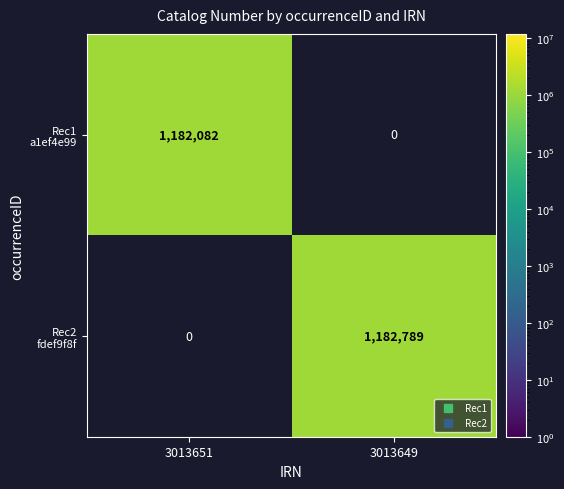

How many distinct data groups are displayed?

2